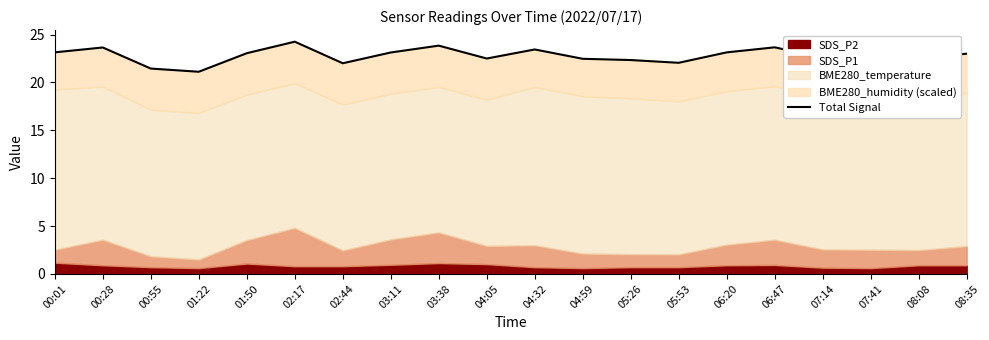

The chart shows a value of 5.5 at 06:47. True or false?

False